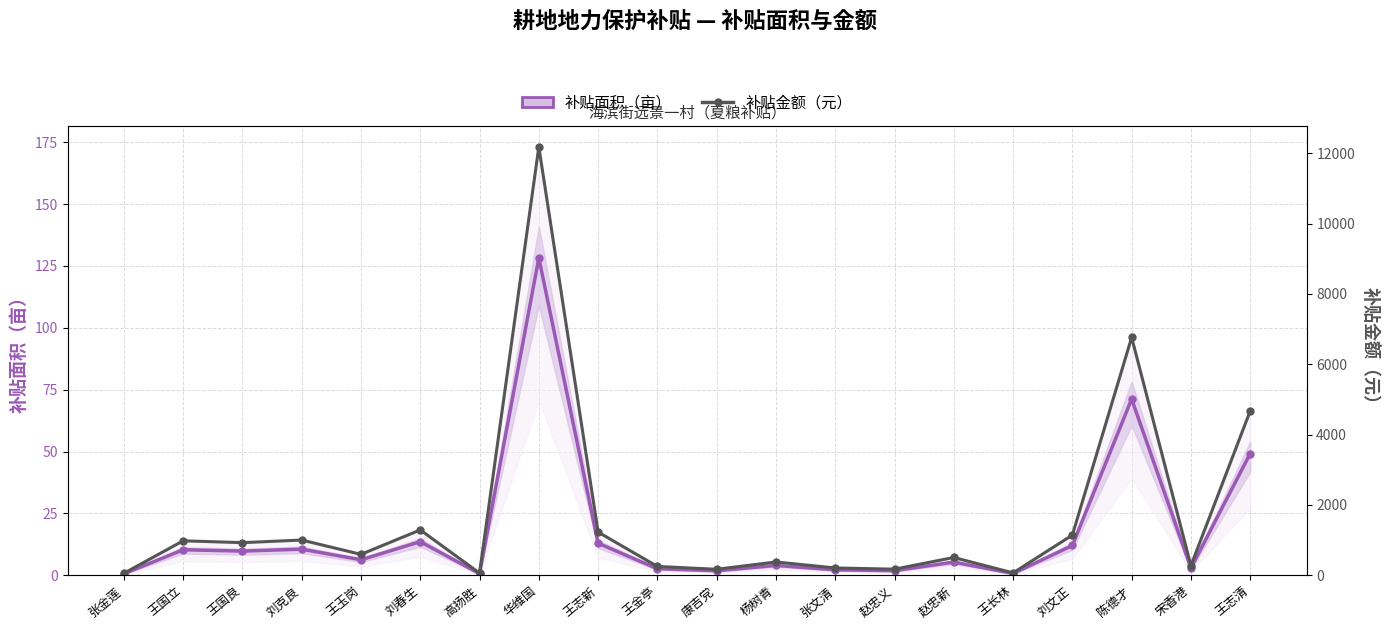

How many data points in 补贴面积（亩） are above 6?

10